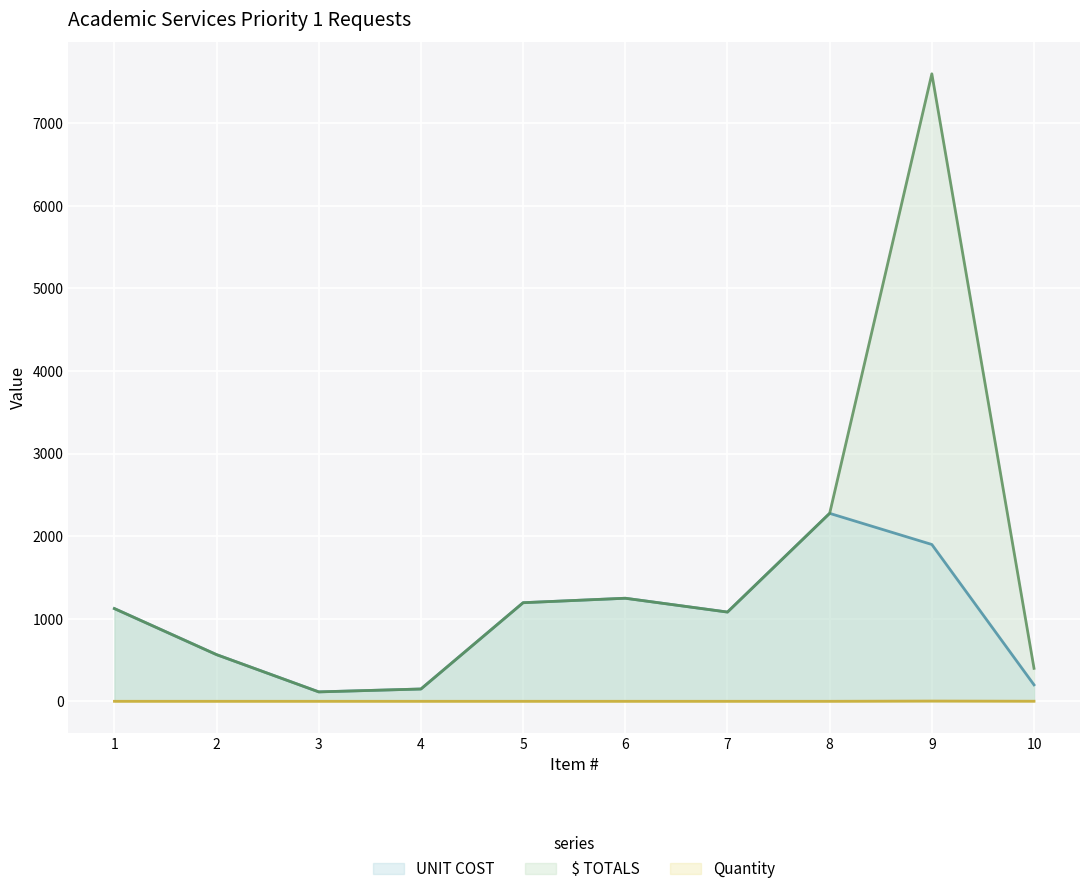

Reading left to right, list all the values displayed in this chart.

UNIT COST: 1124.0	566.0	115.0	150.0	1195.0	1249.0	1081.7	2277.0	1900.0	200.0
 $ TOTALS: 1124.0	566.0	115.0	150.0	1195.0	1249.0	1081.7	2277.0	7600.0	400.0
Quantity: 1.0	1.0	1.0	1.0	1.0	1.0	1.0	1.0	4.0	2.0